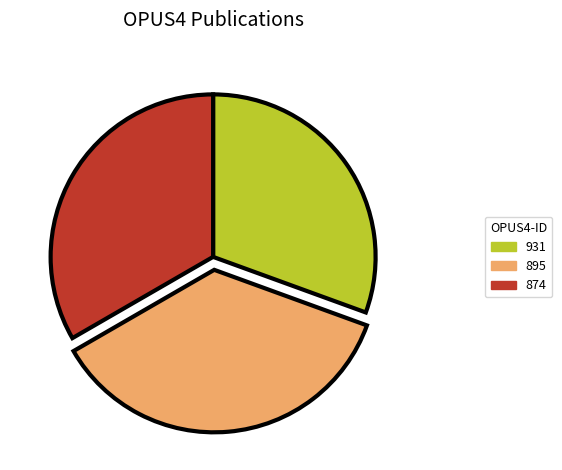

Which category has the biggest portion of the pie?

895